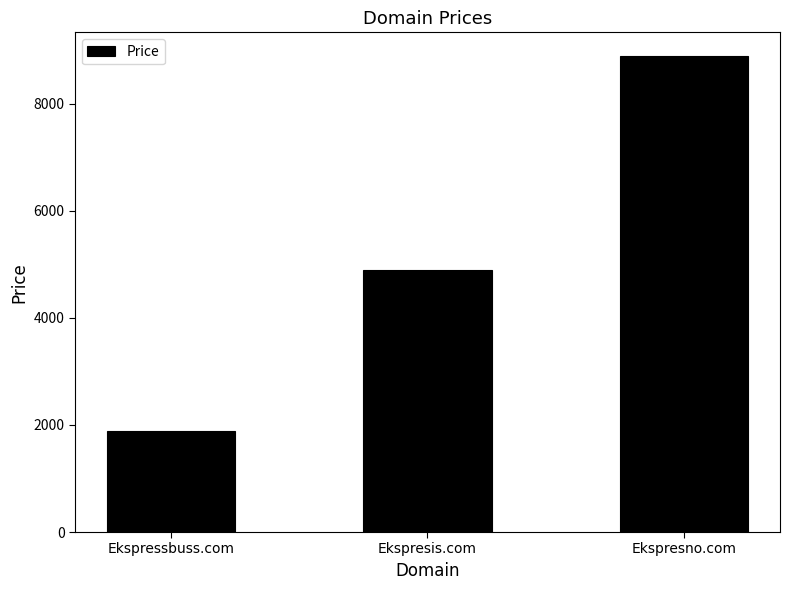

How many distinct data groups are displayed?

1